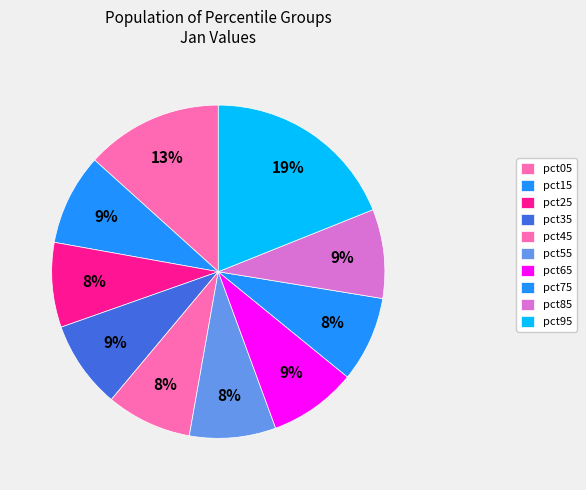

Rank the categories by value from lowest to highest.

pct25, pct45, pct75, pct55, pct35, pct65, pct85, pct15, pct05, pct95